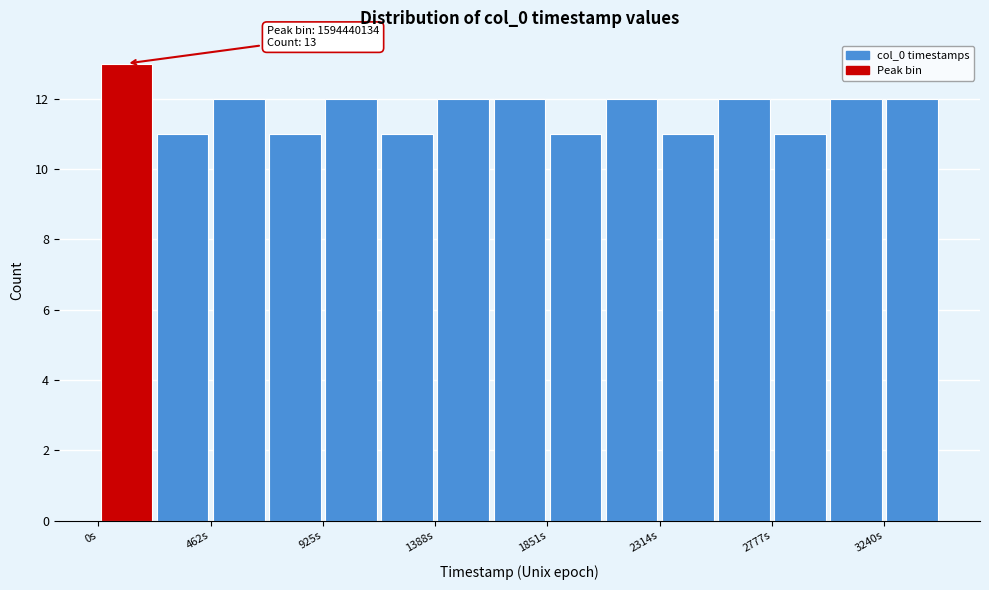

Which range on the x-axis has the tallest bar?

0 to 250